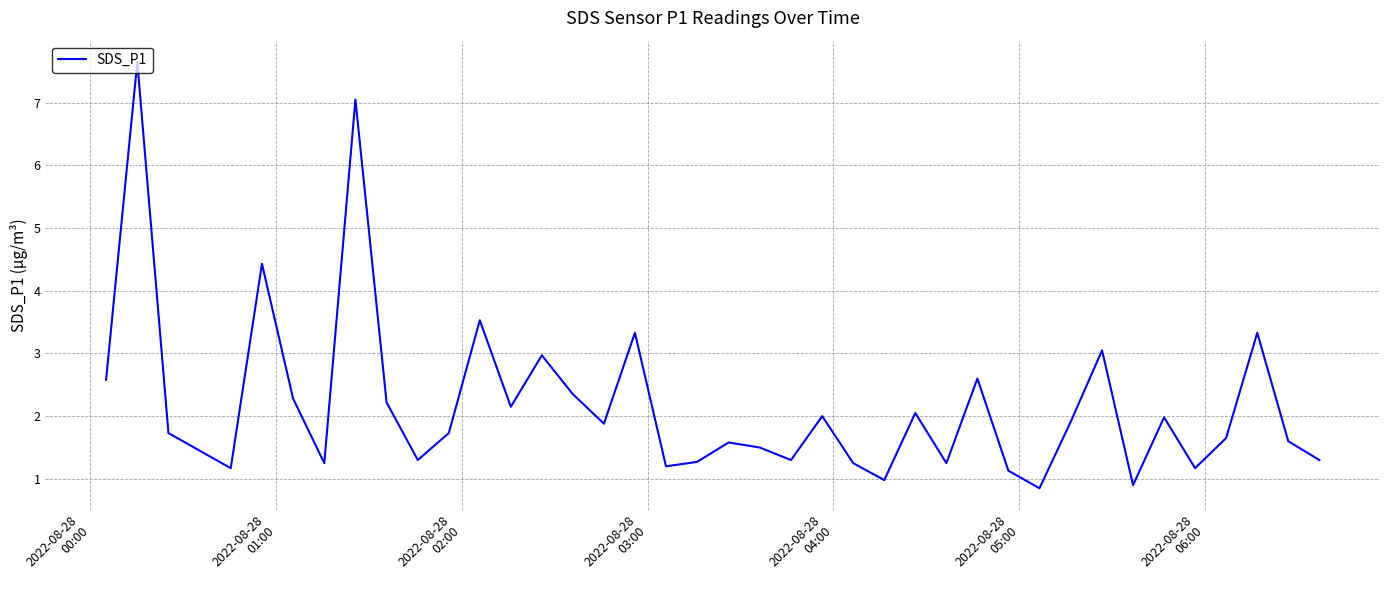

What is the greatest value displayed?

7.7